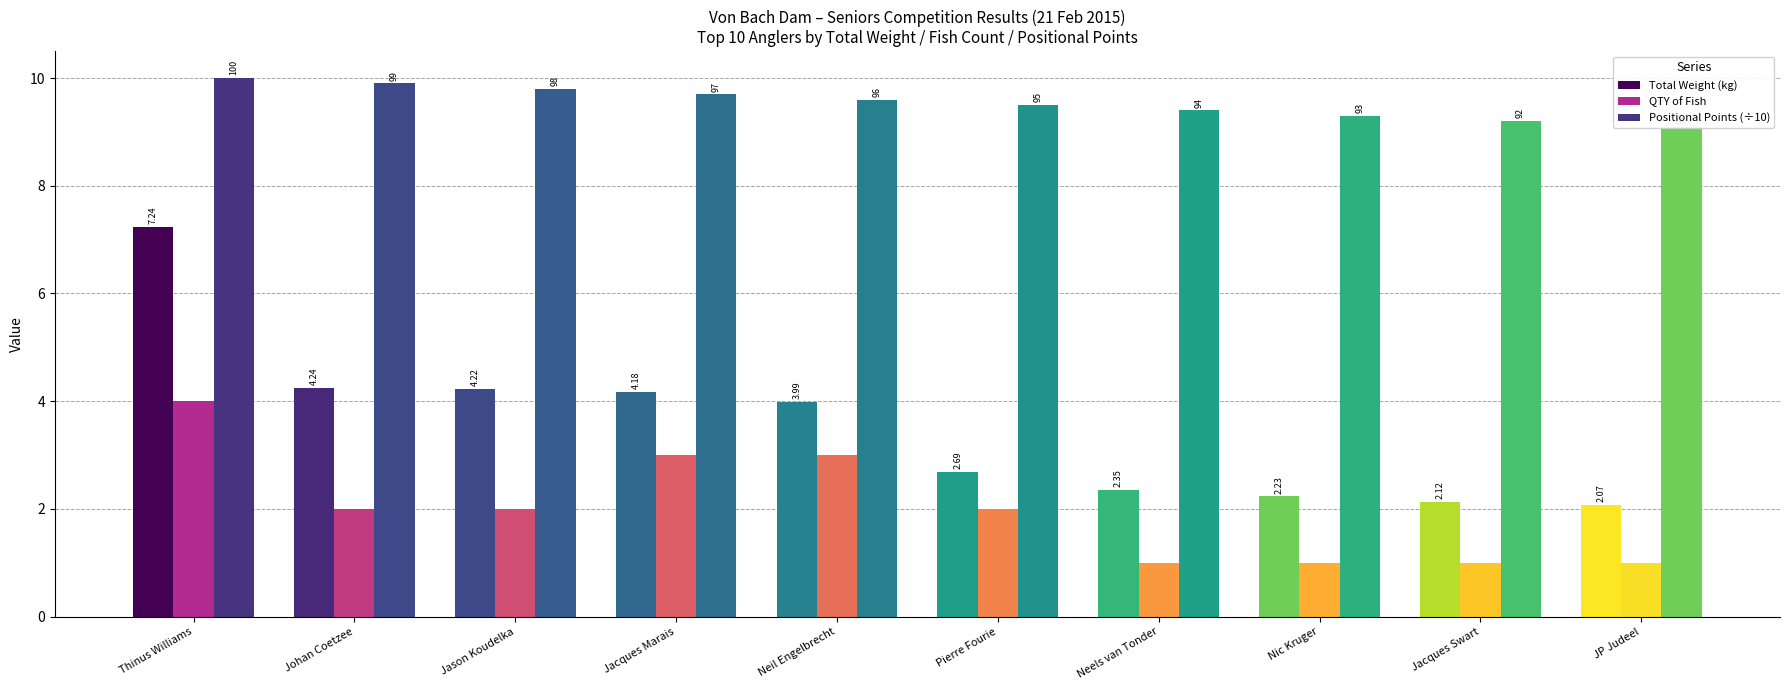

Reading right to left, transcribe all the data shown in this chart.

Total Weight (kg): 2.1	2.1	2.2	2.4	2.7	4.0	4.2	4.2	4.2	7.2
QTY of Fish: 1.0	1.0	1.0	1.0	2.0	3.0	3.0	2.0	2.0	4.0
Positional Points (÷10): 9.1	9.2	9.3	9.4	9.5	9.6	9.7	9.8	9.9	10.0